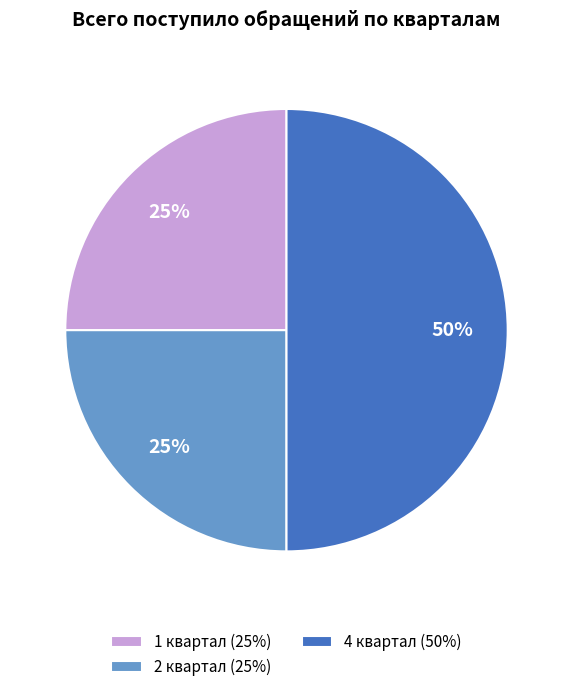

To the nearest percent, what is the difference between the 4 квартал (50%) and 1 квартал (25%) slice percentages?

25%